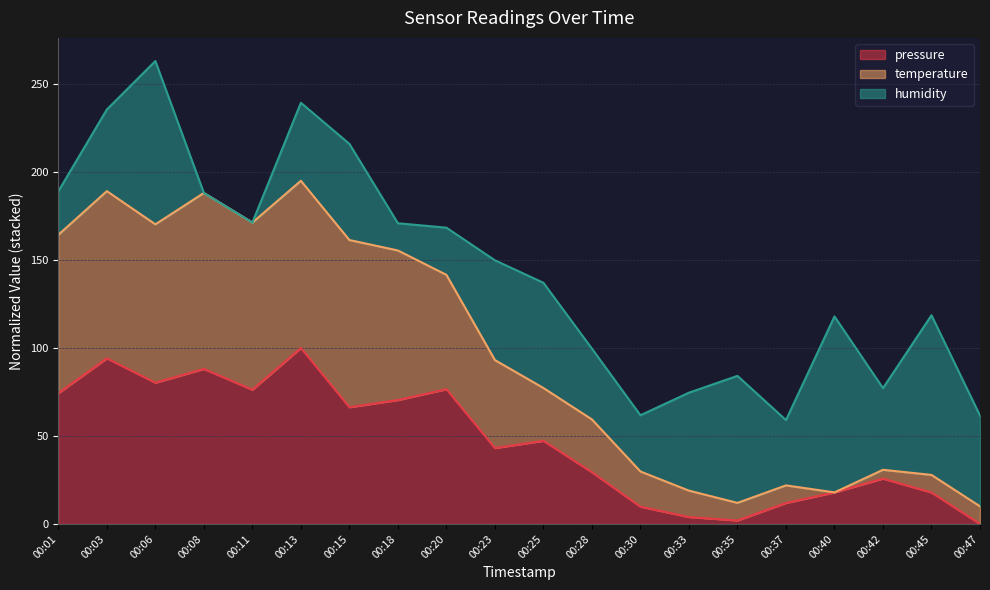

What is the maximum value for pressure?

100.0